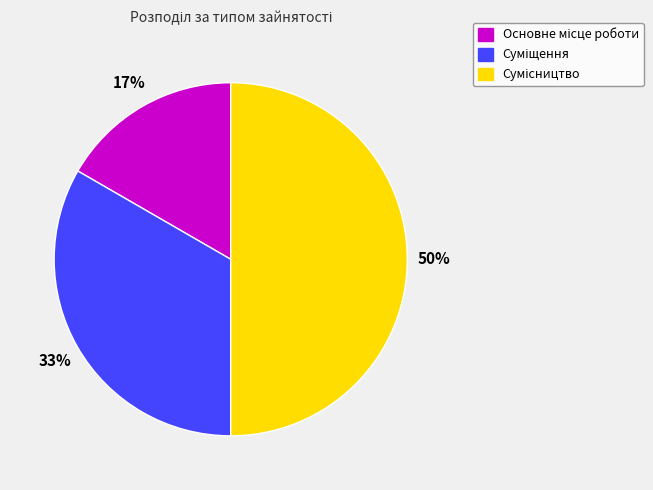

To the nearest percent, what is the average slice percentage?

33%